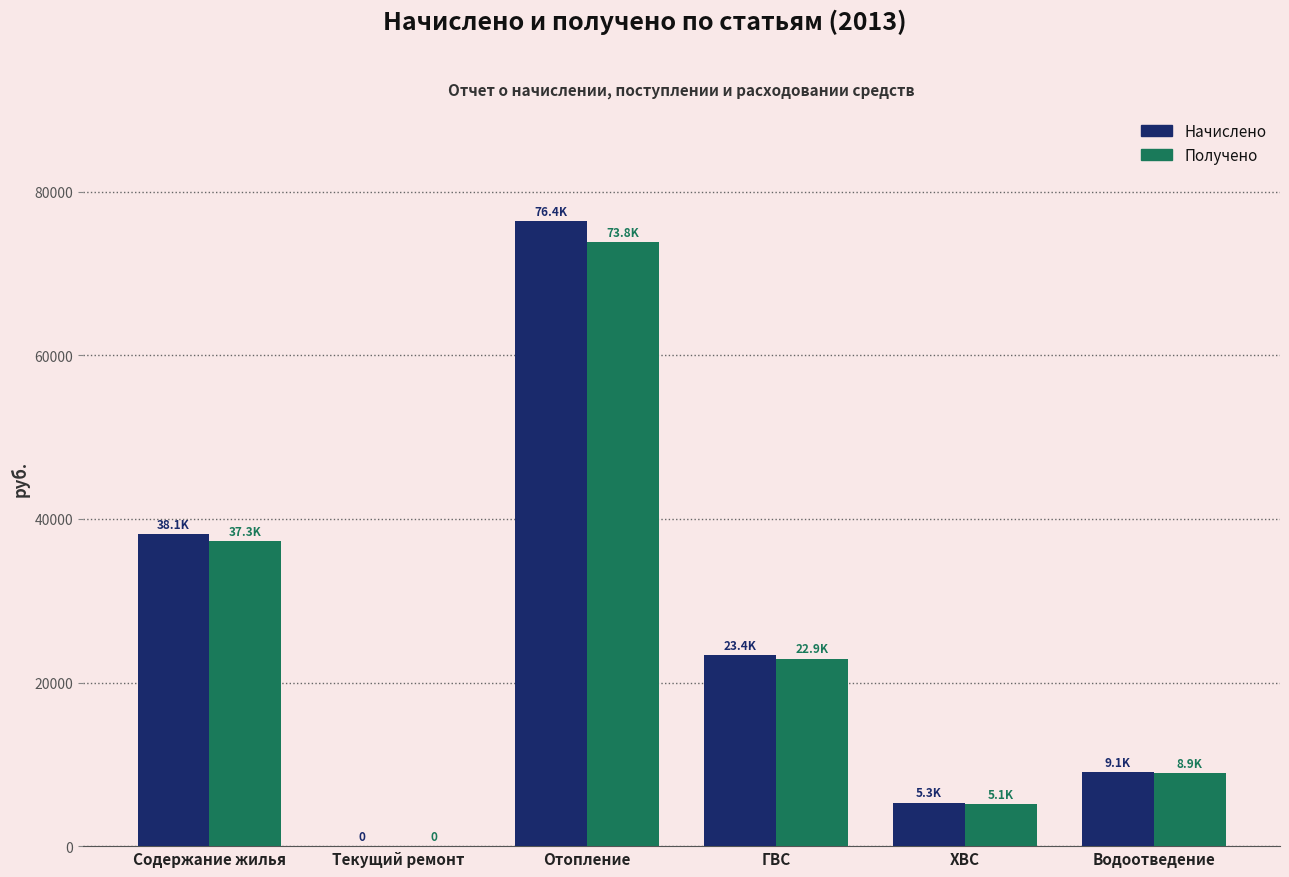

What is the total value across all series at ГВС?

46302.3